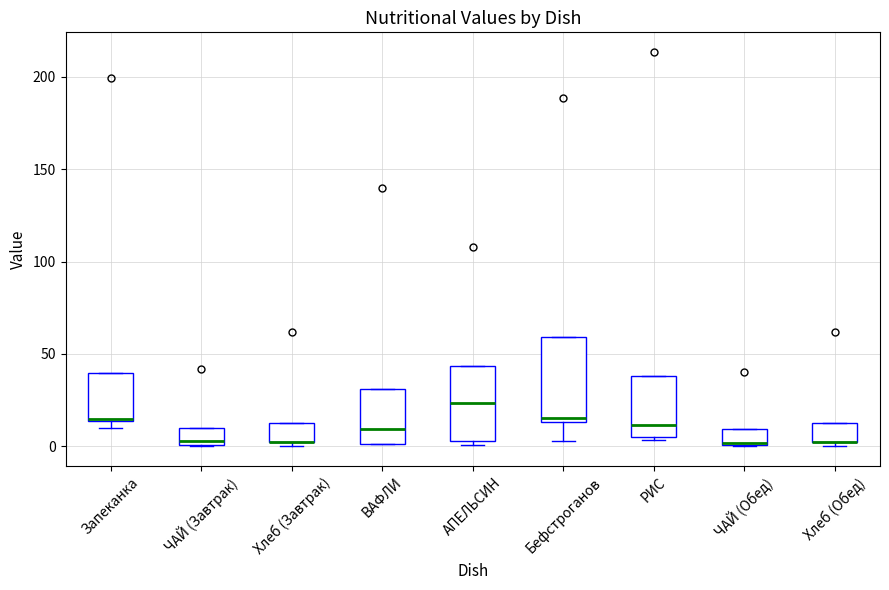

Which box is the tallest, from its lower edge to its upper edge?

Бефстроганов